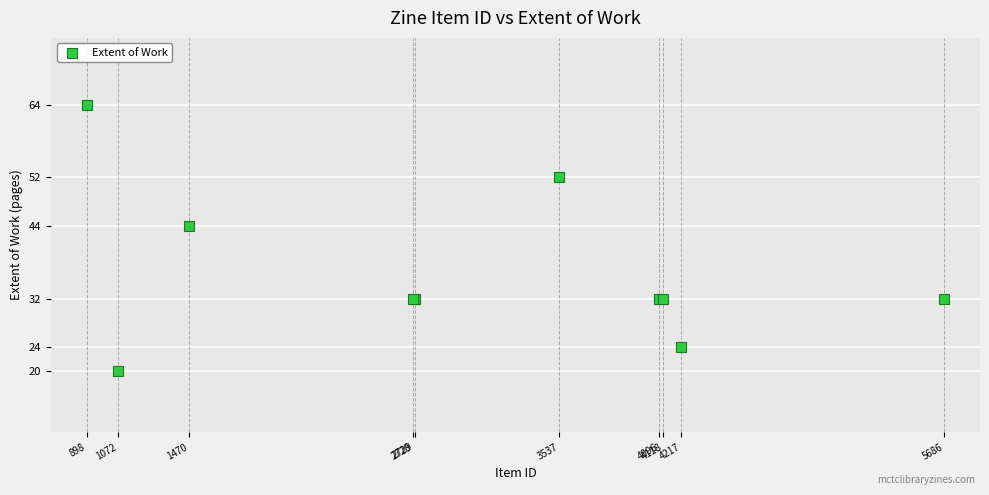

What Y value in the scatter plot is closest to 42?

44